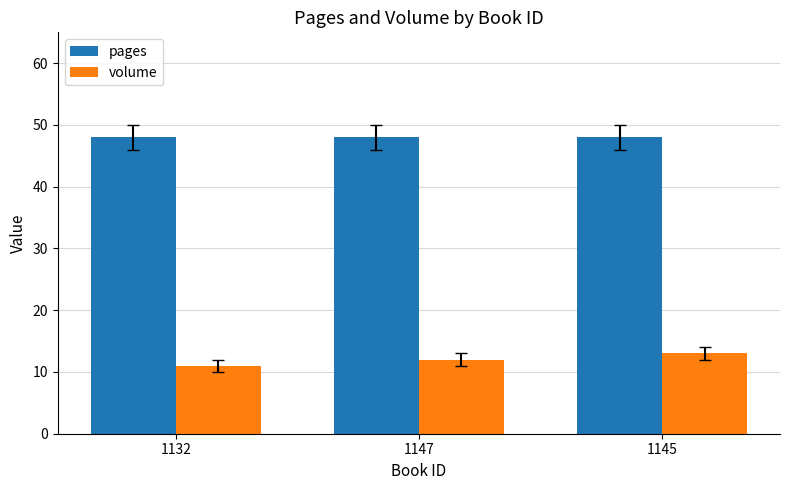

What is the average value of the volume series?

12